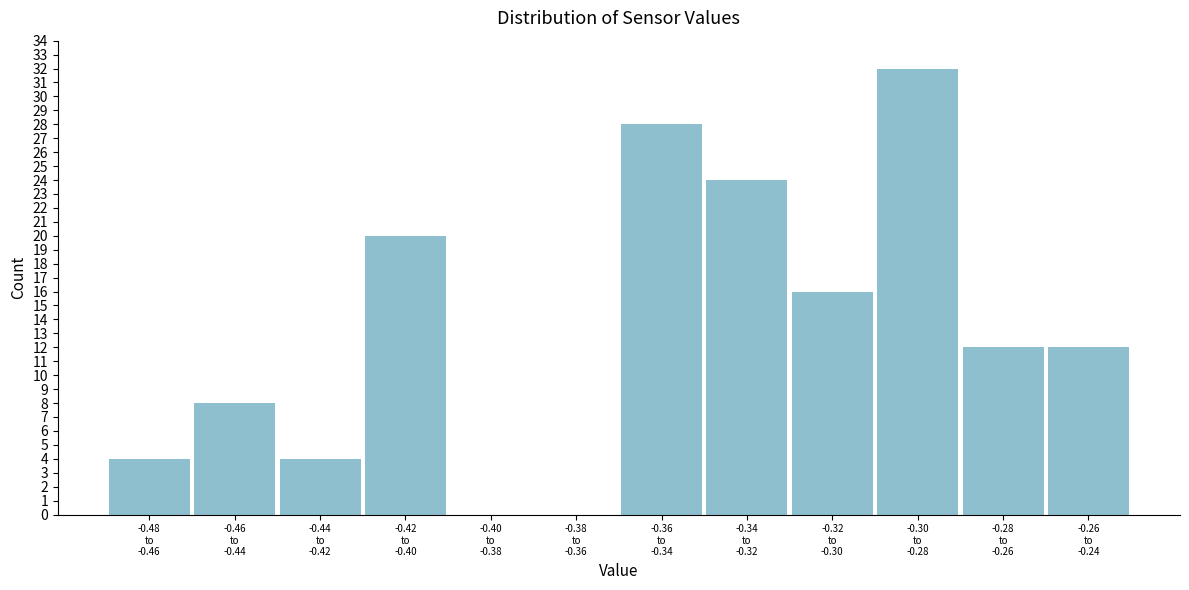

What is the sum of all values?

160